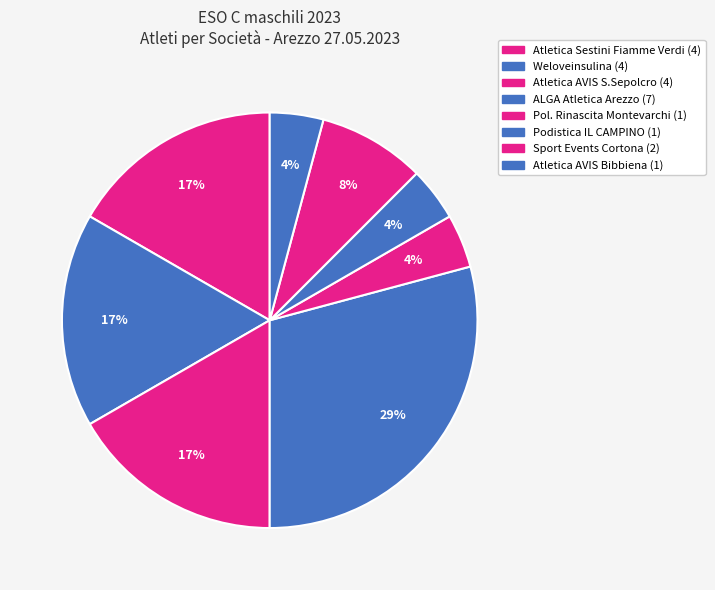

Count the number of slices in the pie.

8